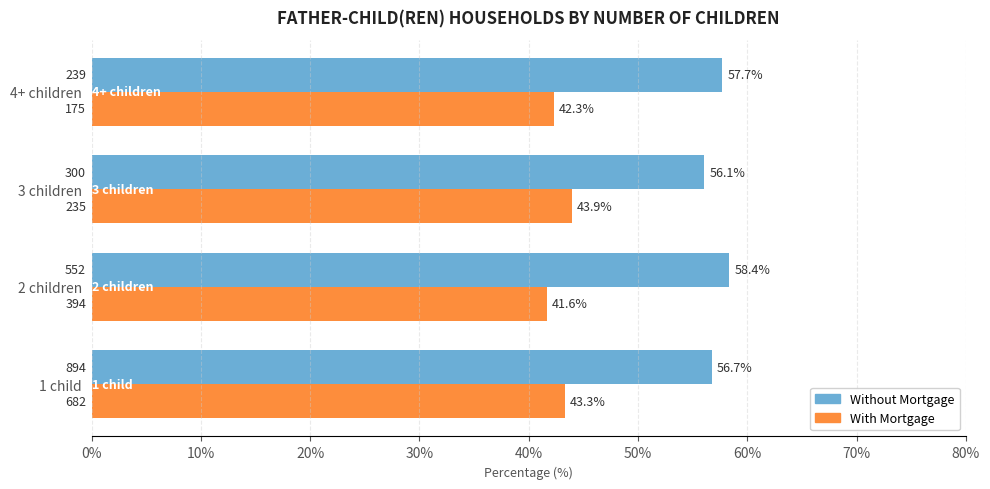

Rank the series by their average value, from highest to lowest.

Without Mortgage, With Mortgage